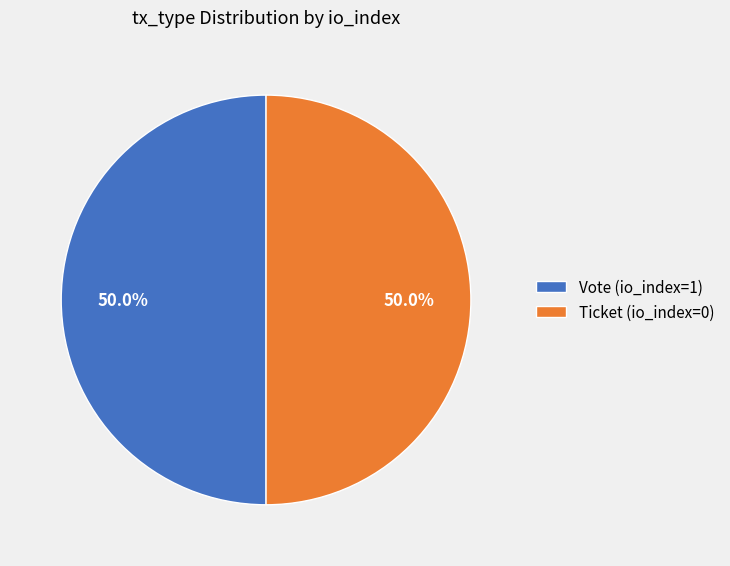

Approximately how many times larger is the value at Vote (io_index=1) compared to Ticket (io_index=0)?

1.0